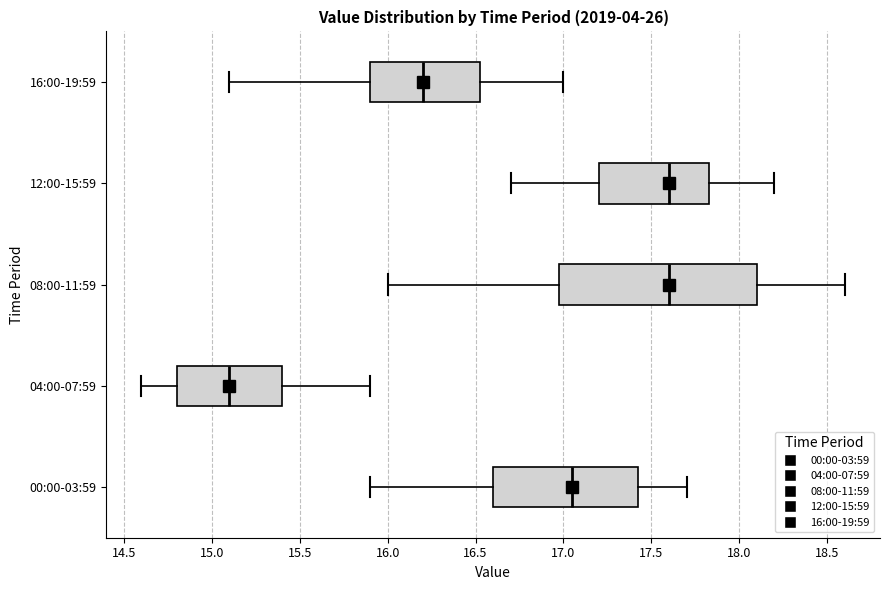

Reading bottom to top, read every box against the x-axis: the position of its median line, the range the box covers, and the ends of its whiskers. The values are not printed on the chart, so give them approximately, as read against the axis.

00:00-03:59: median 17.05, box 16.60 to 17.45, whiskers 15.90 to 17.70
04:00-07:59: median 15.10, box 14.80 to 15.40, whiskers 14.60 to 15.90
08:00-11:59: median 17.60, box 17.00 to 18.10, whiskers 16.00 to 18.60
12:00-15:59: median 17.60, box 17.20 to 17.85, whiskers 16.70 to 18.20
16:00-19:59: median 16.20, box 15.90 to 16.55, whiskers 15.10 to 17.00